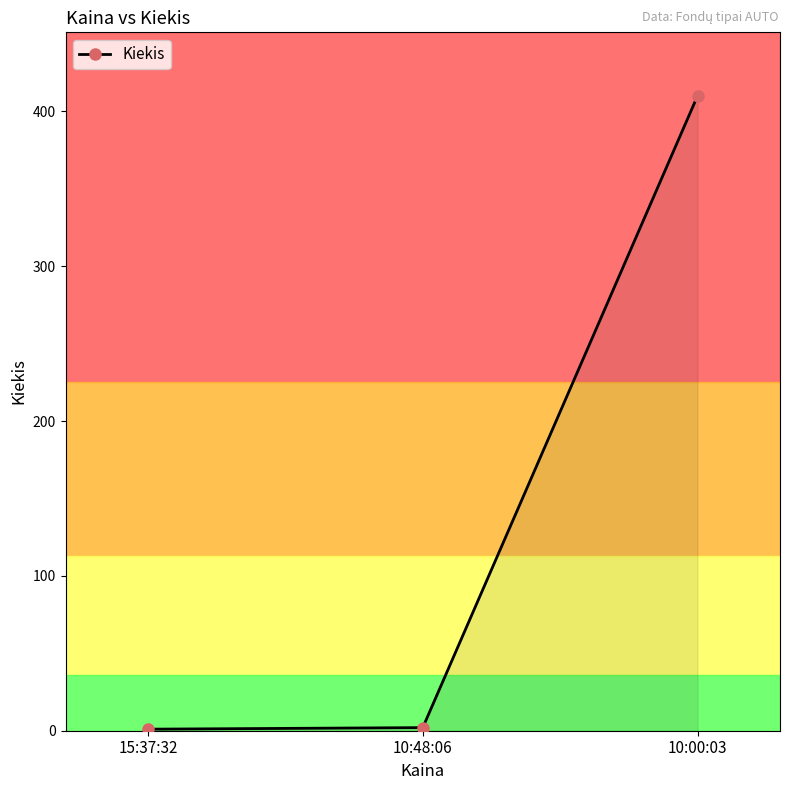

Where is the data nearest to the value 205?

10:48:06